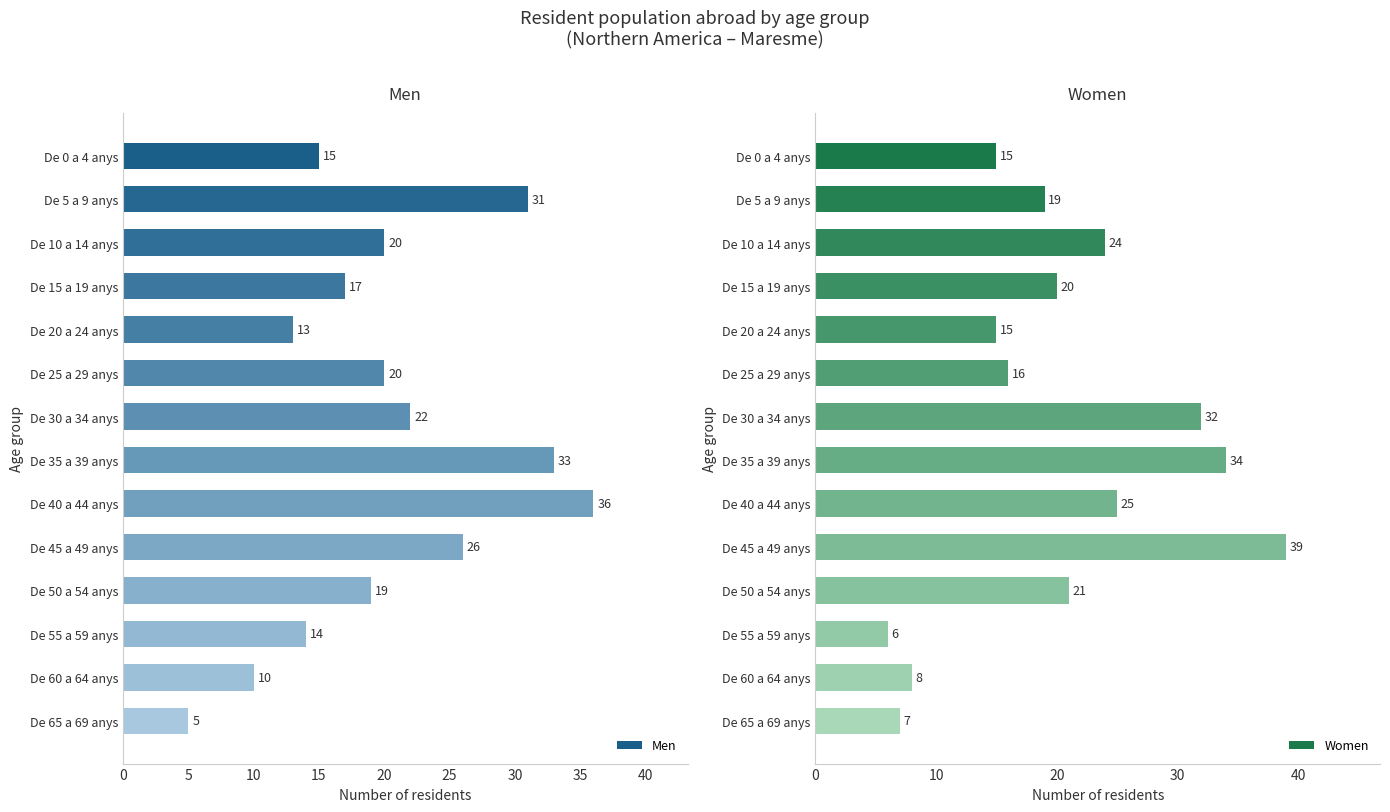

Read the Women value at De 0 a 4 anys.

15